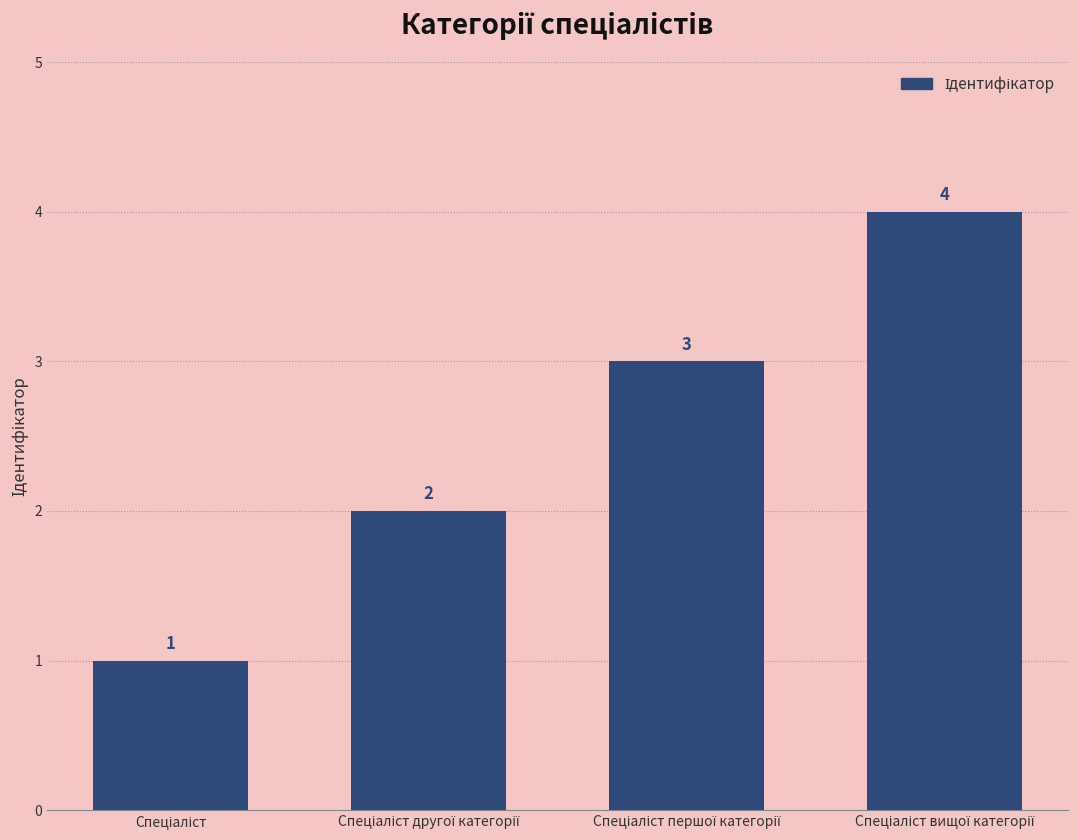

Count the number of categories in the chart.

4